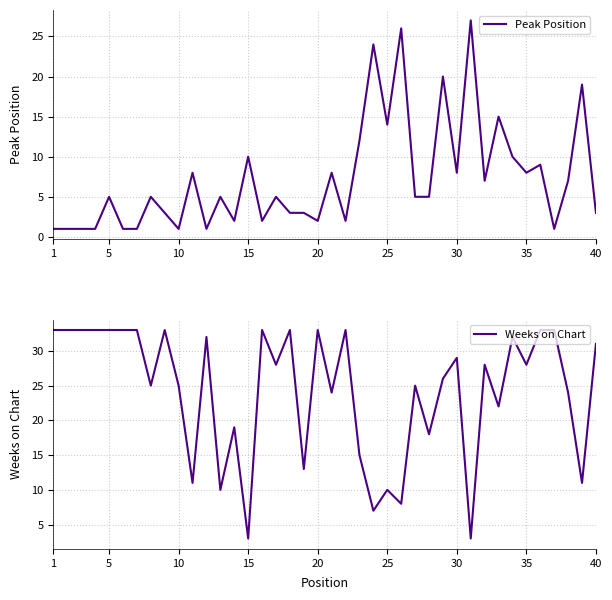

Is it true that Peak Position equals 8 at 35?

True